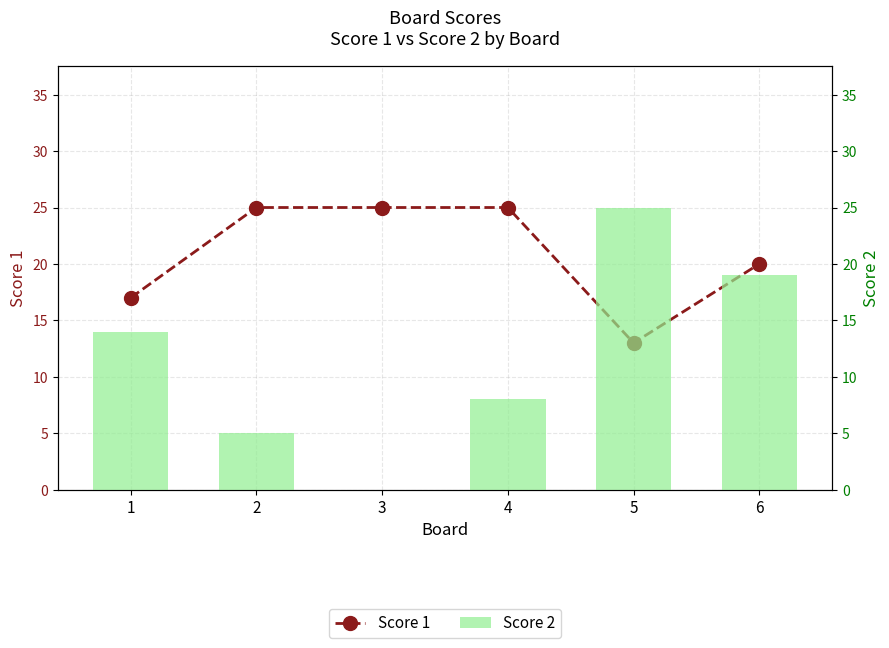

How many data points in Score 2 are above 14?

2